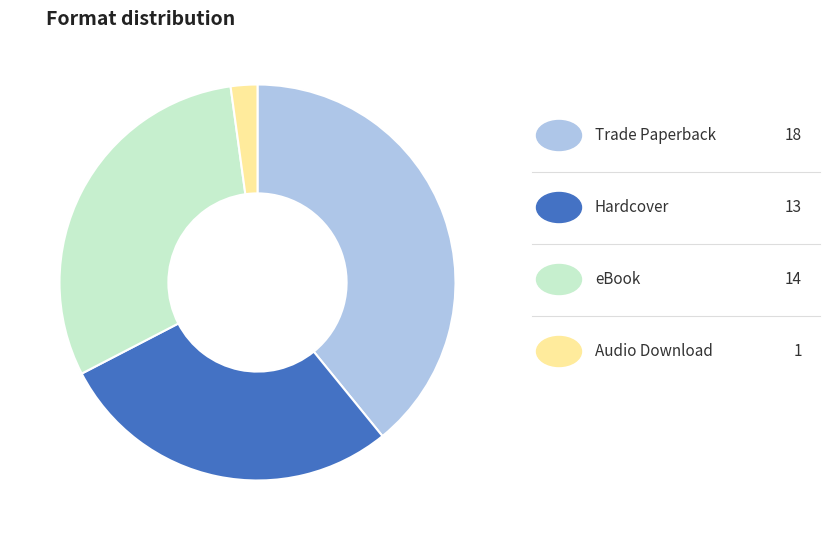

Is there a majority slice in this chart?

No